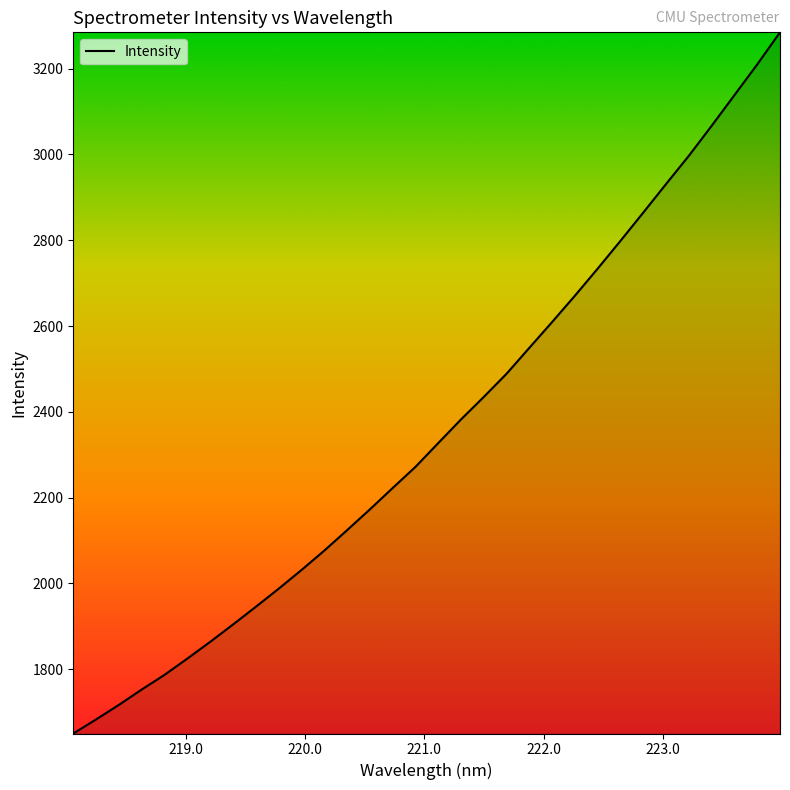

True or false: the data has more than 0 interior local peaks.

False